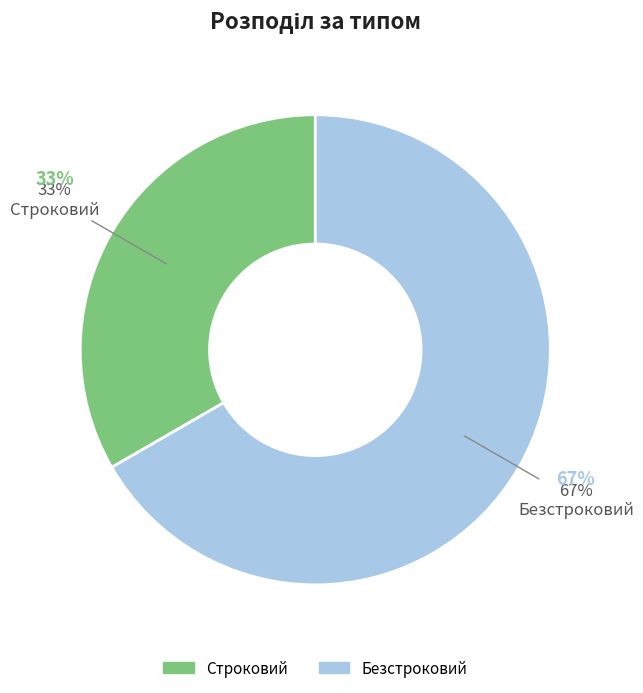

What percentage is the Безстроковий slice, to the nearest percent?

67%